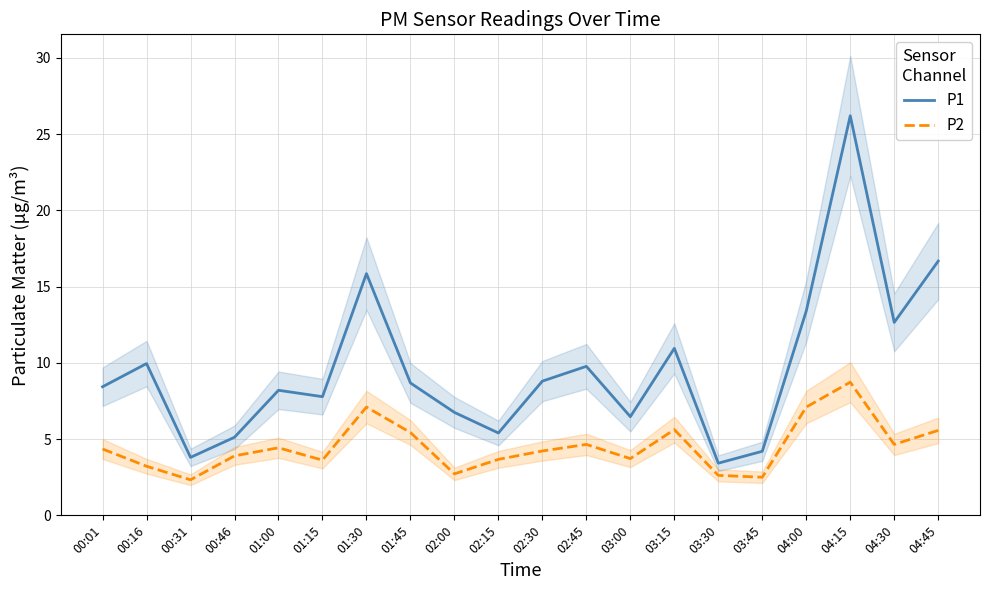

Which label corresponds to the largest value in the chart?

04:15